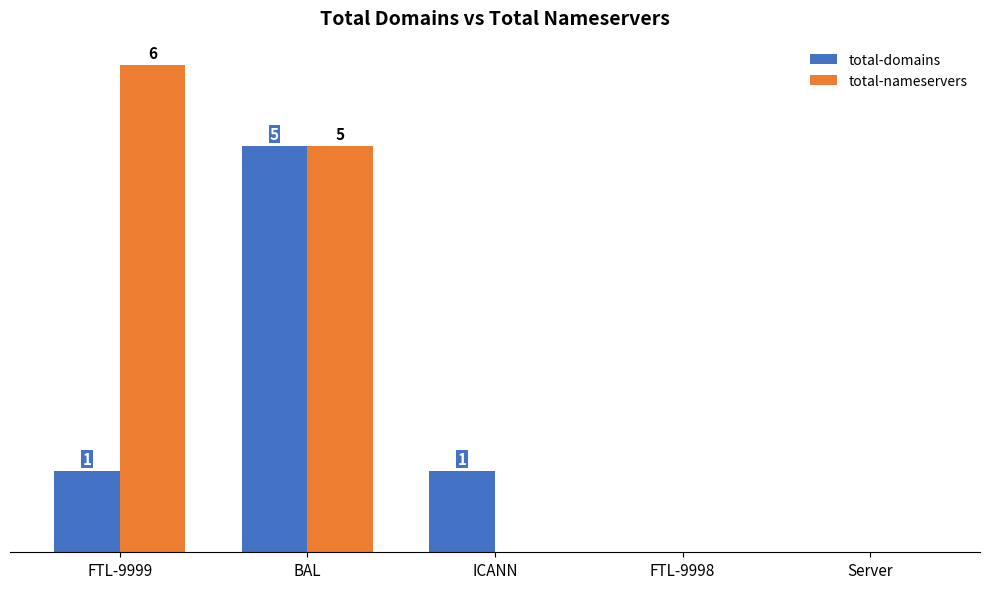

Which category has the highest value in the total-domains series?

BAL